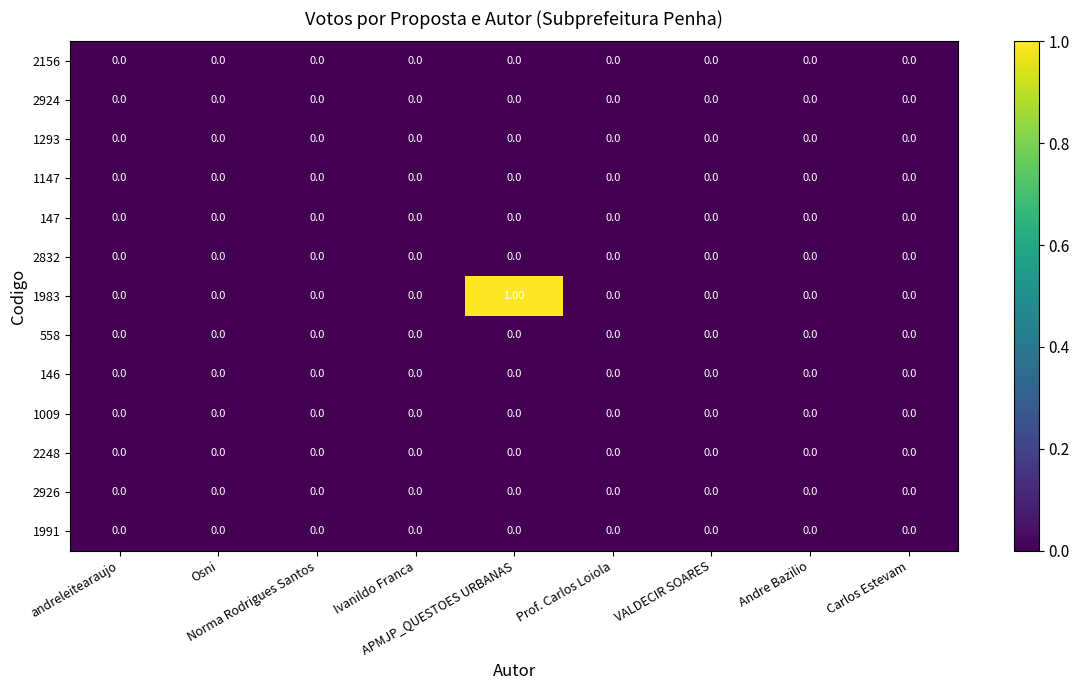

Which series has the largest total across all categories?

1983